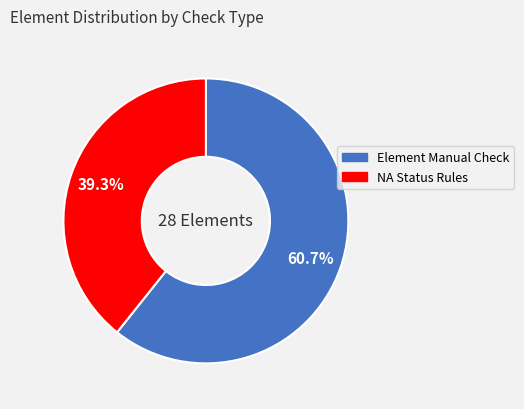

How many segments does this pie chart have?

2